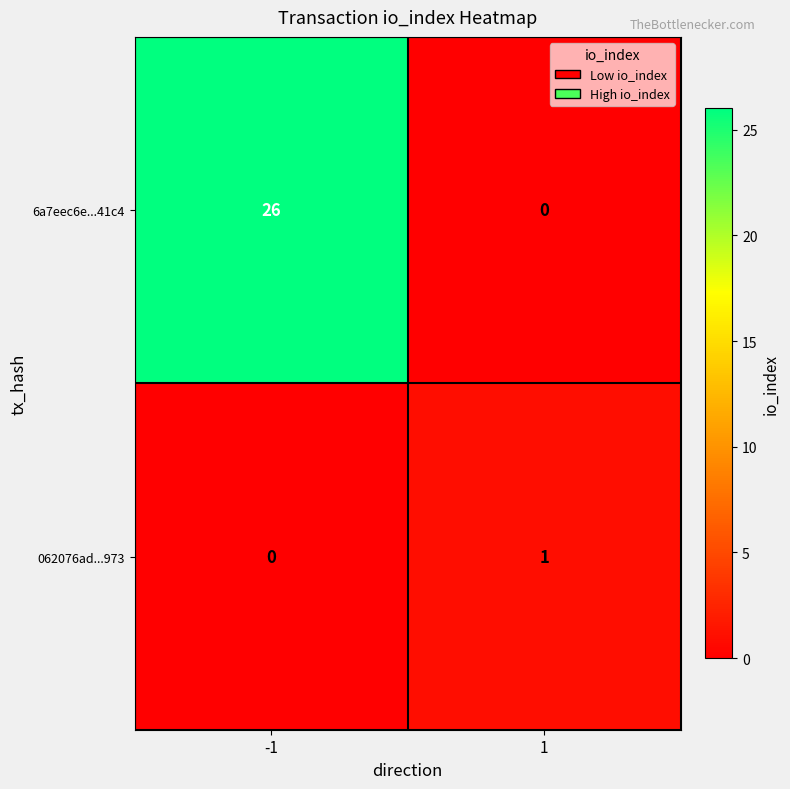

Count the number of categories in the chart.

2